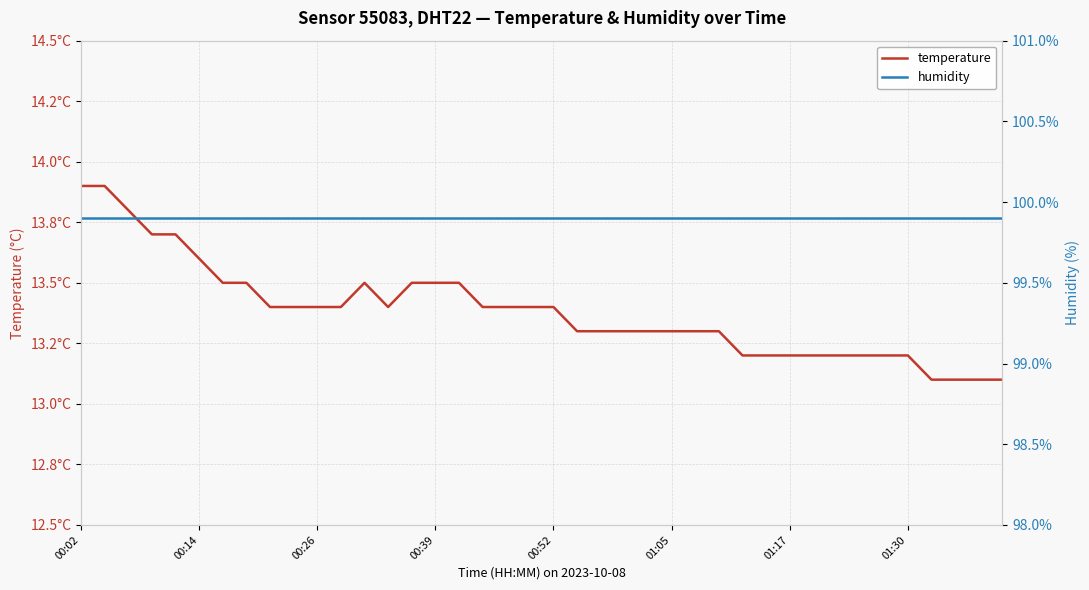

Which series has the largest range (max minus min)?

temperature